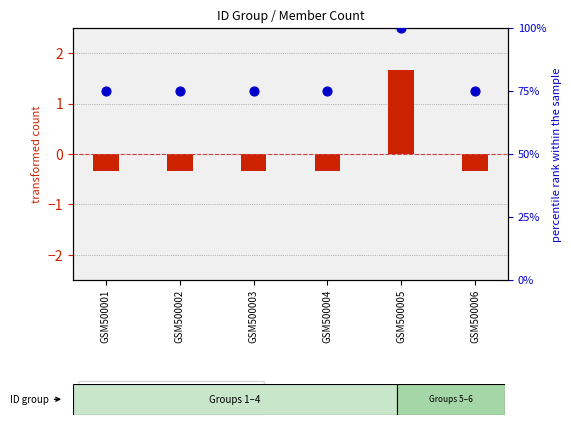

Which series has the largest total across all categories?

percentile rank within the sample